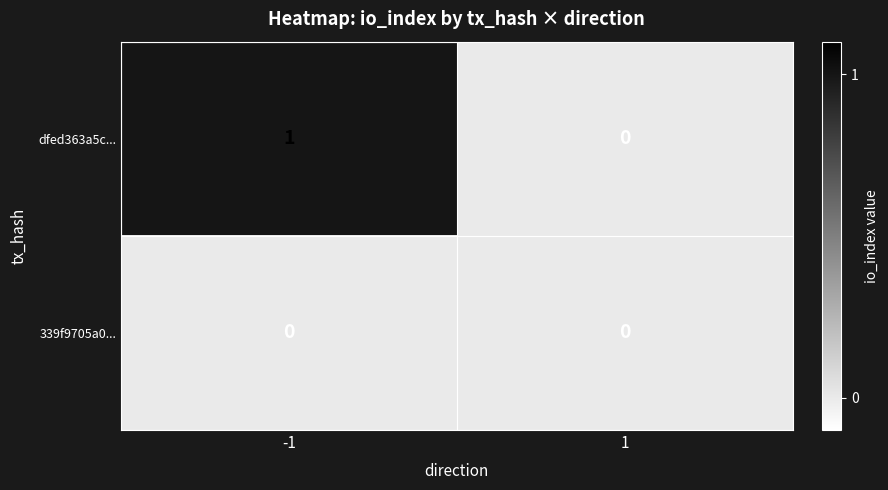

The value of dfed363a5c... at -1 is 1. True or false?

True